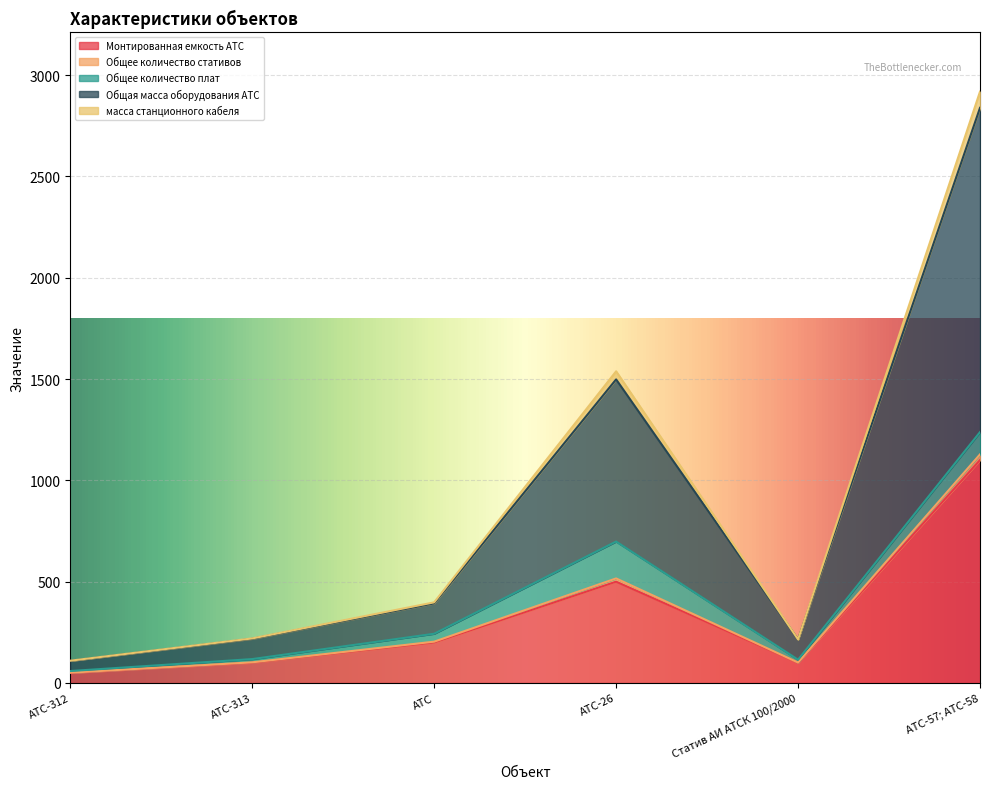

At which category is the sum across all series the highest?

АТС-57; АТС-58